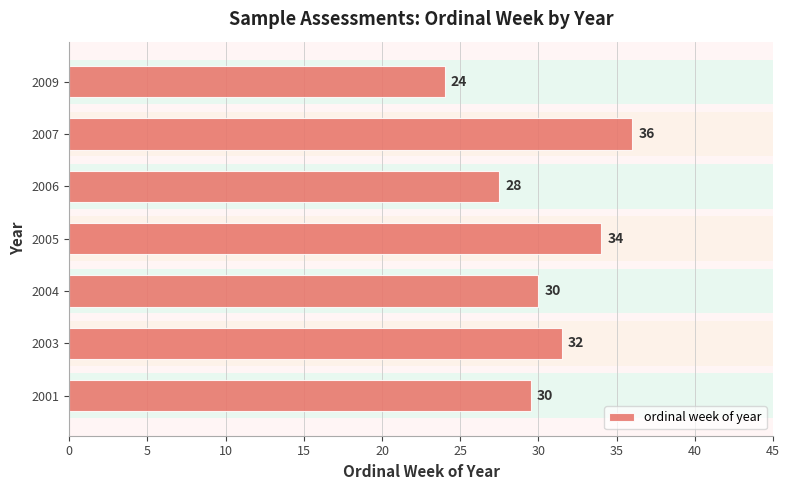

Is it true that the value at 2005 is 34.0?

True